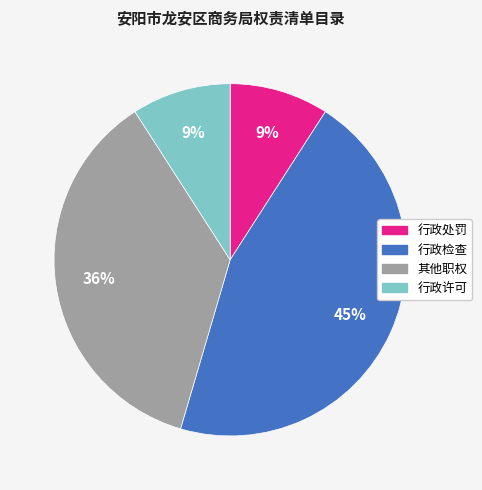

To the nearest percent, what percentage of the pie is 行政许可?

9%